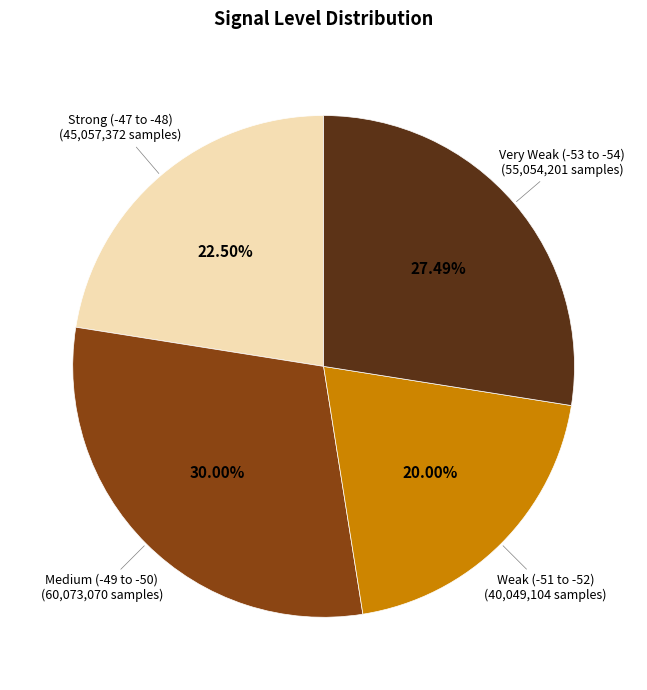

Is there a majority slice in this chart?

No